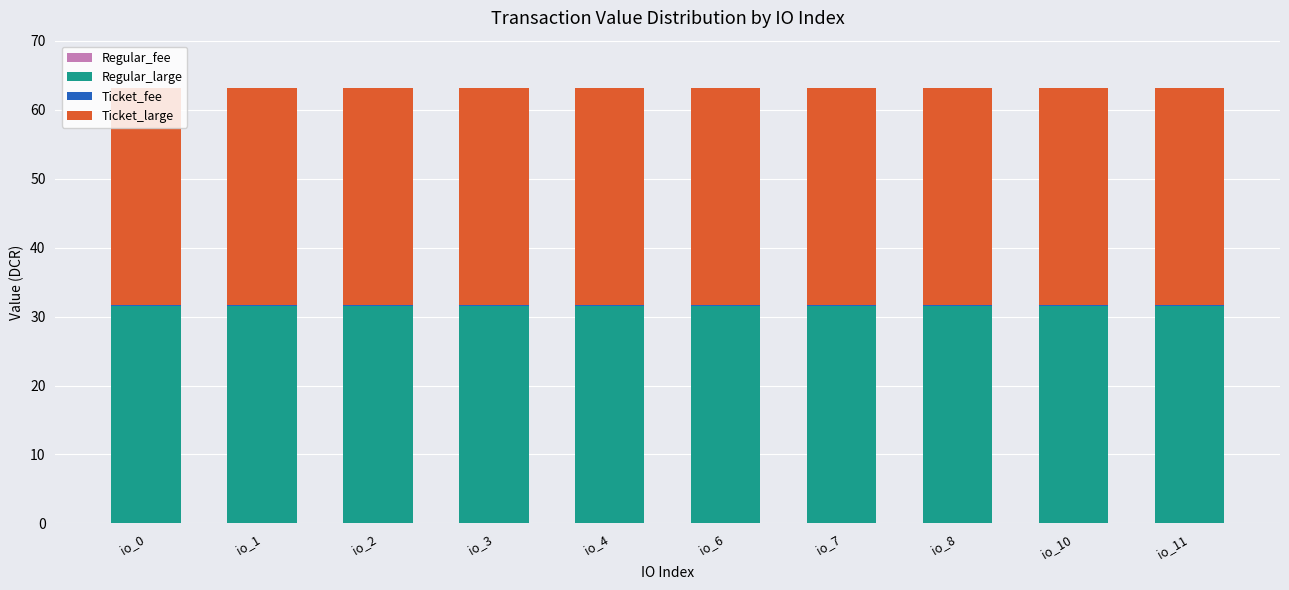

Does the chart contain stacked bars?

Yes